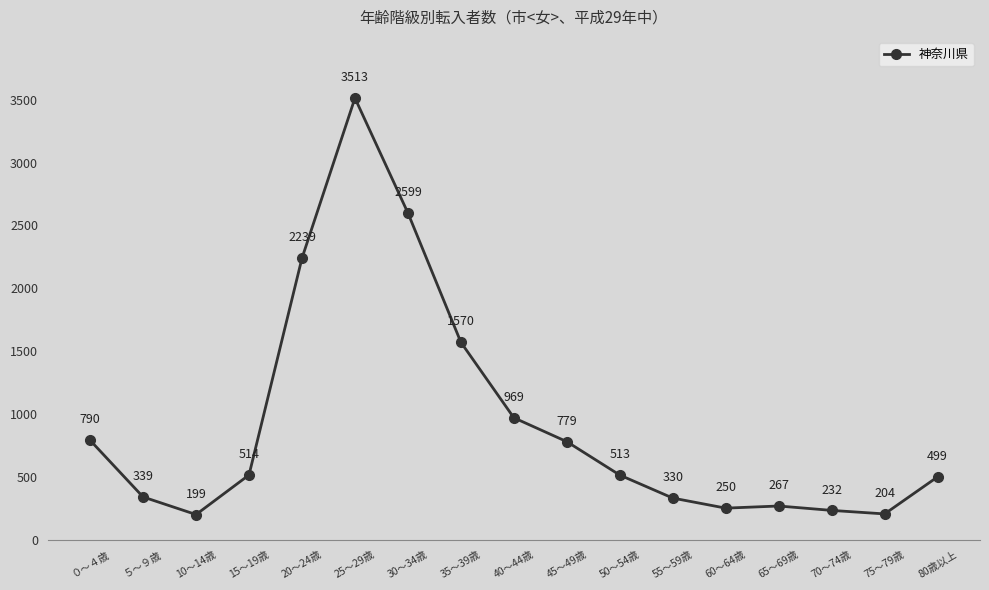

True or false: the data has more than 0 interior local peaks.

True